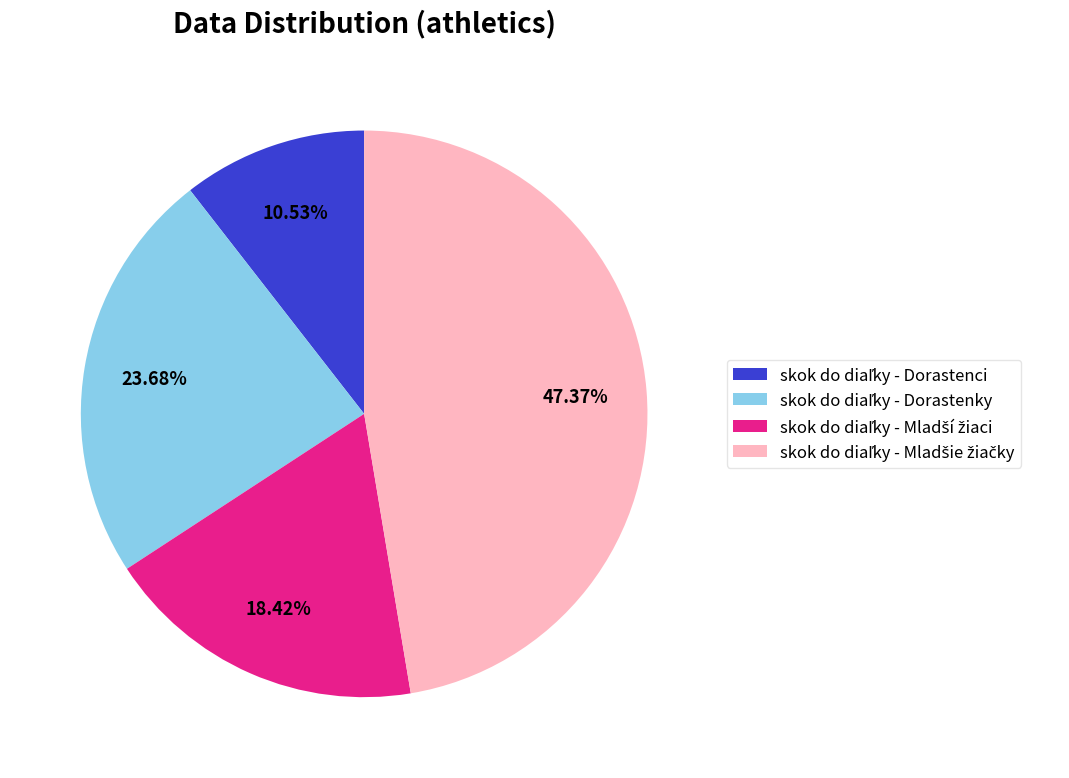

Is there a majority slice in this chart?

No